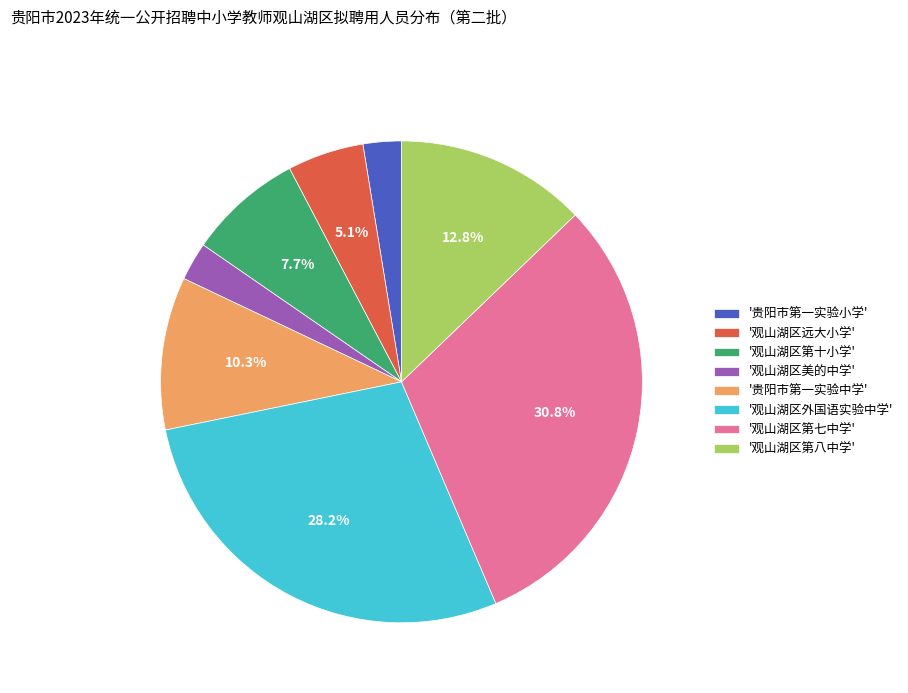

How many segments does this pie chart have?

8